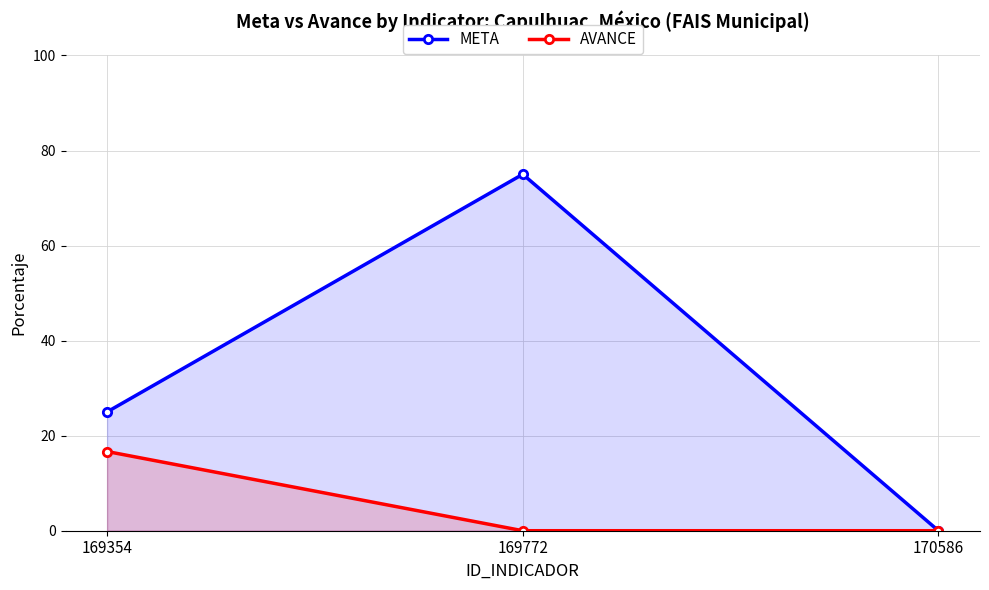

Which category has the highest value across all series?

169772